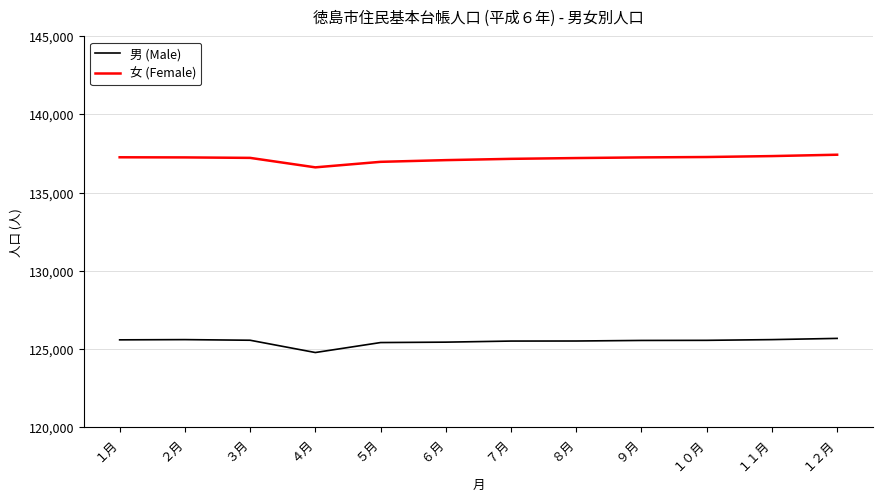

The value of 男 (Male) at ９月 is 125539. True or false?

True